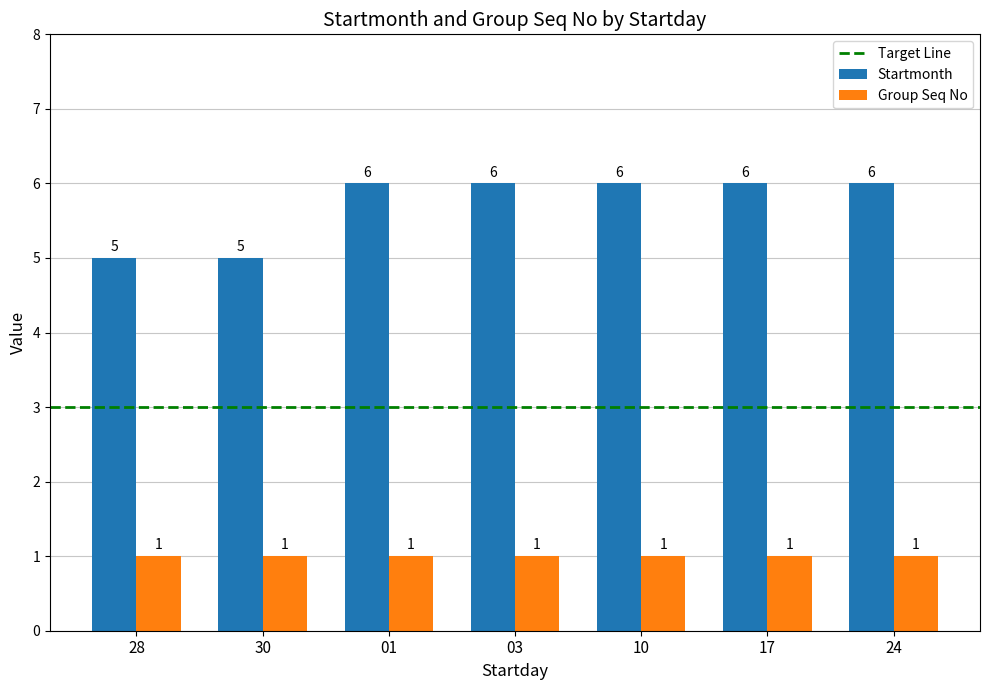

Reading left to right, list all the values displayed in this chart.

Startmonth: 5	5	6	6	6	6	6
Group Seq No: 1	1	1	1	1	1	1